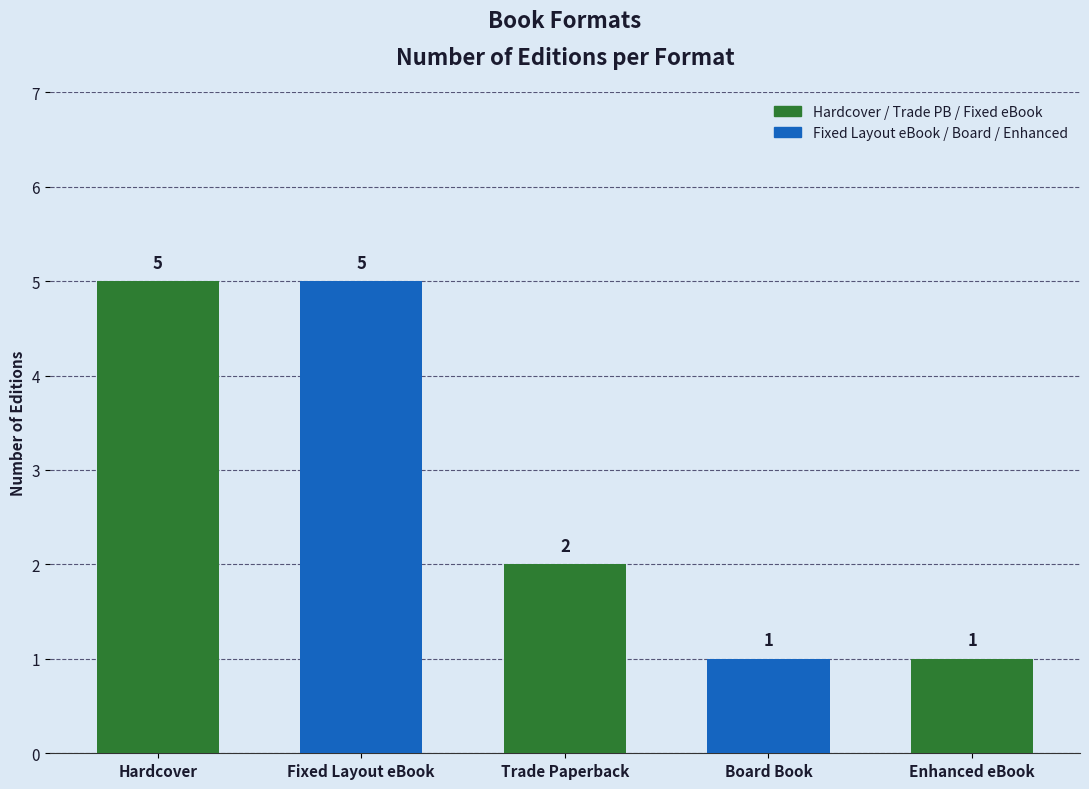

Reading left to right, what are all the values shown in this chart?

5	5	2	1	1